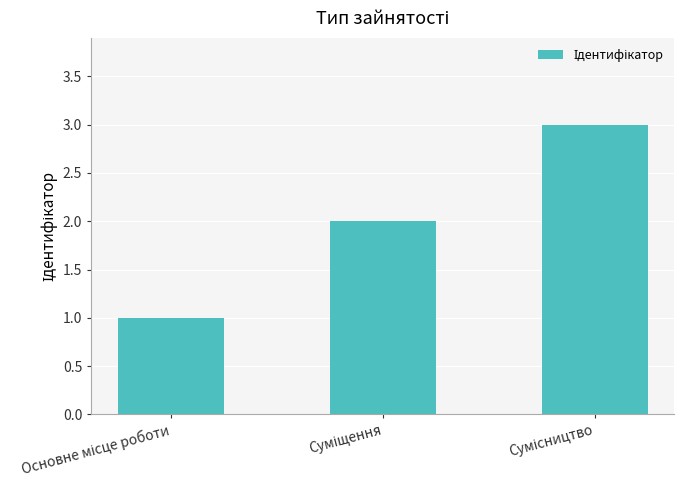

What is the sum of all values?

6